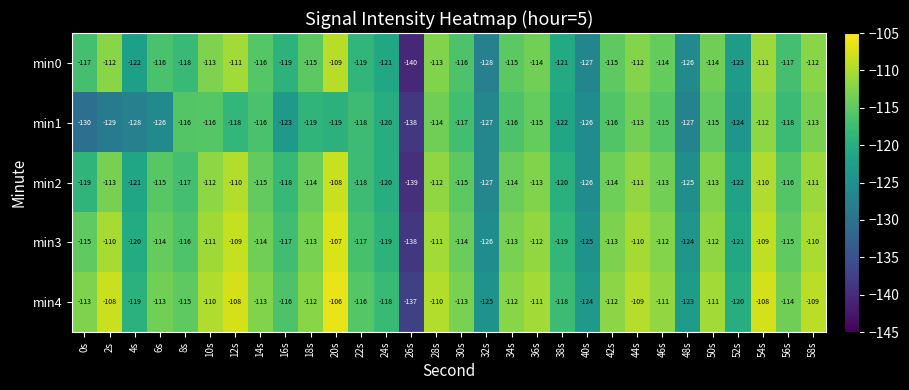

At which category is the sum across all series the highest?

20s